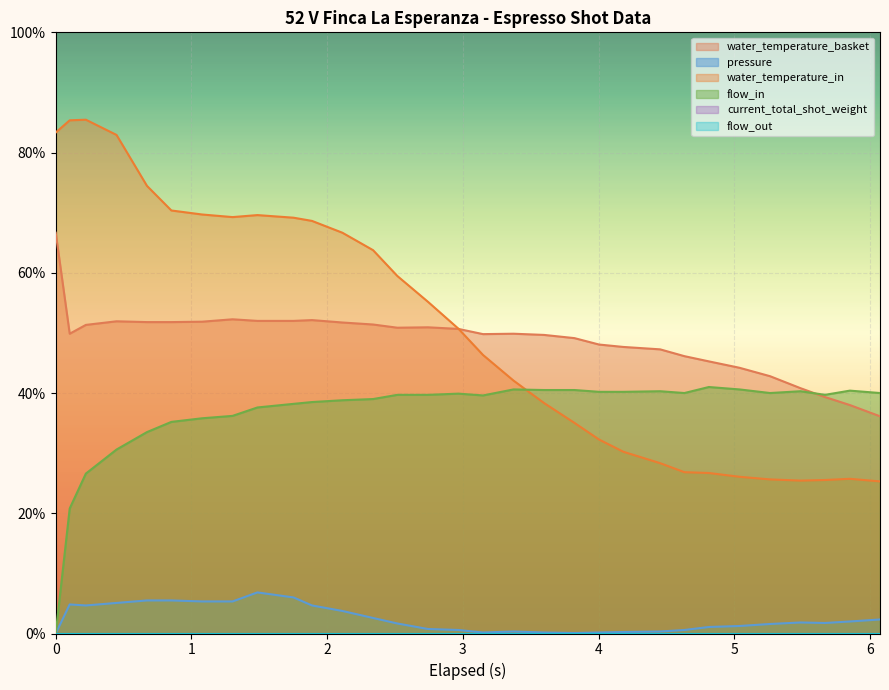

Where is the first local minimum for pressure?

0.222